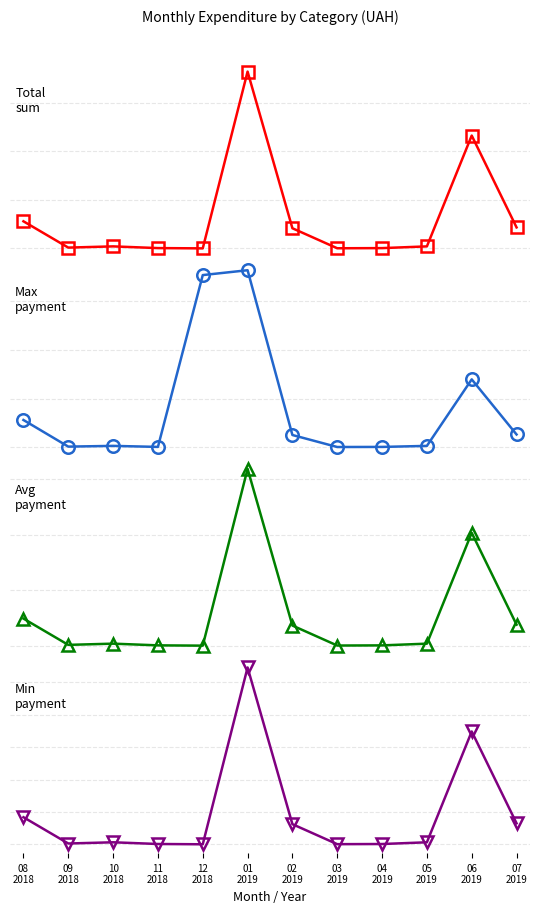

Which category has the highest value in the Загальна сума series?

01
2019